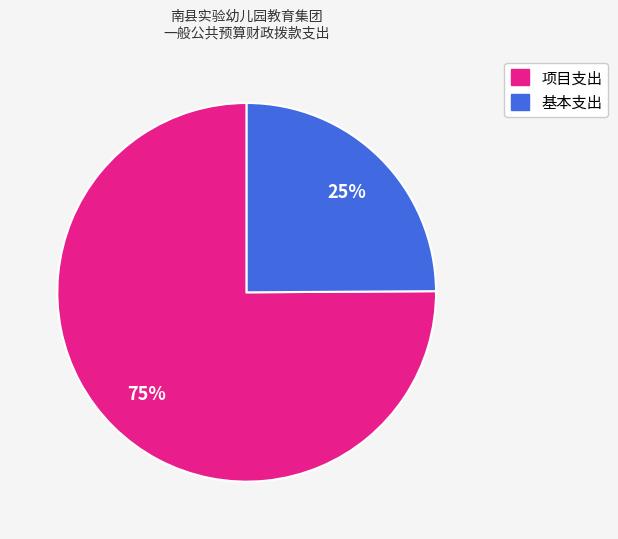

What is the majority slice?

项目支出